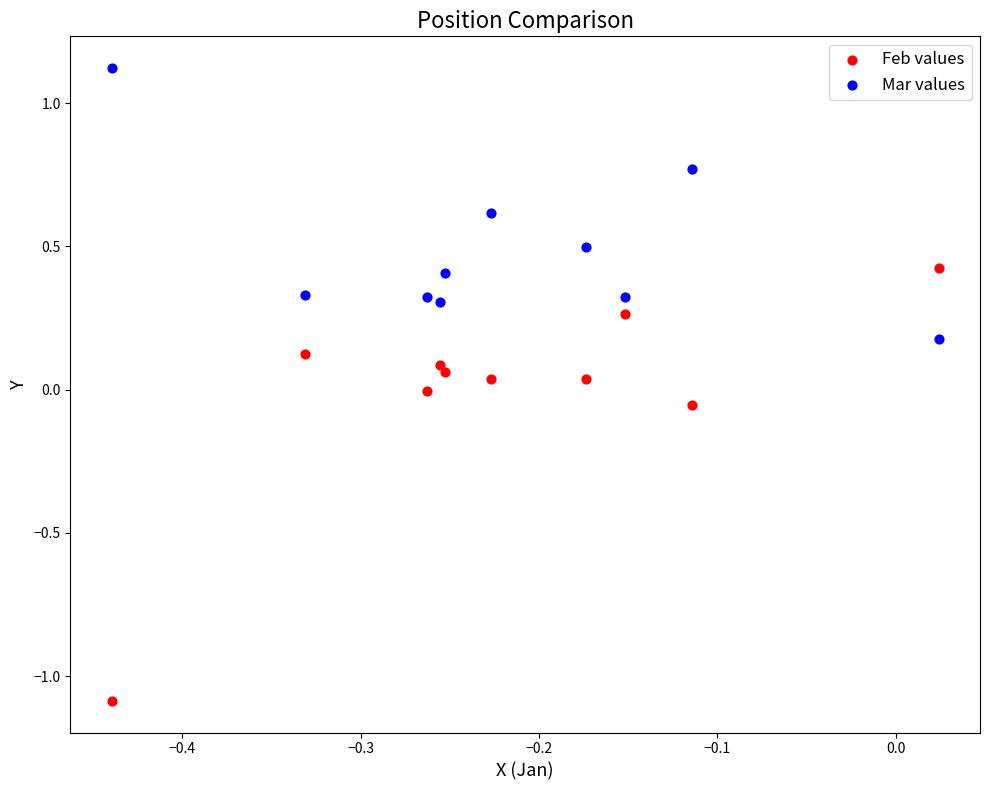

Which series contains the highest Y value?

Mar values